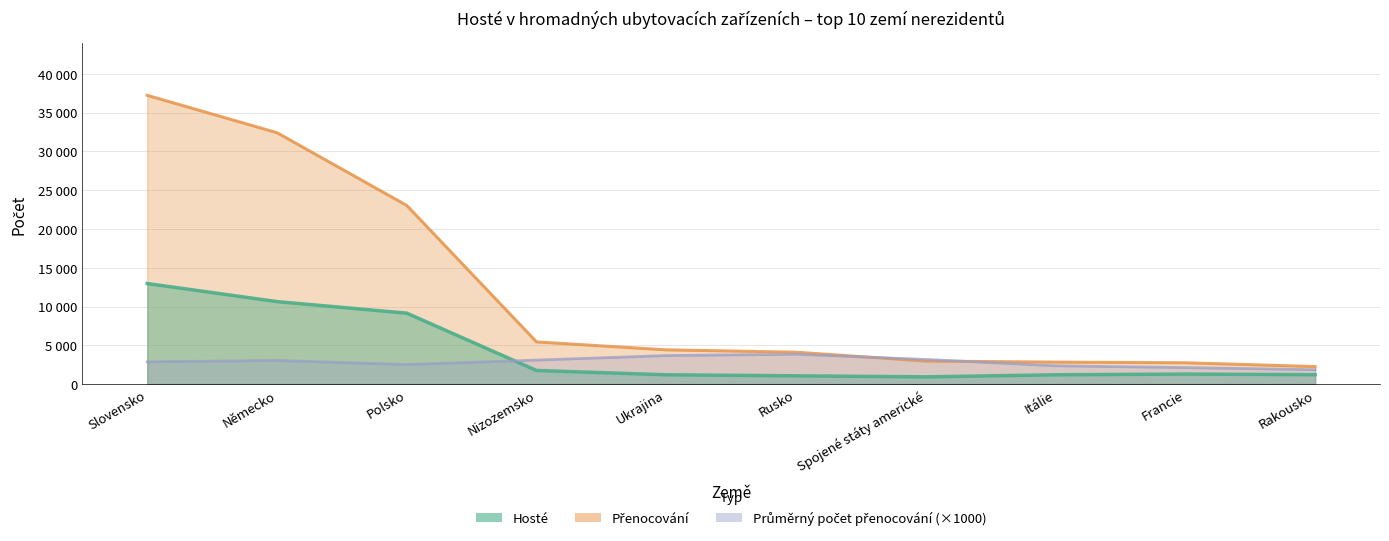

What is the total value across all series at Itálie?

6394.7